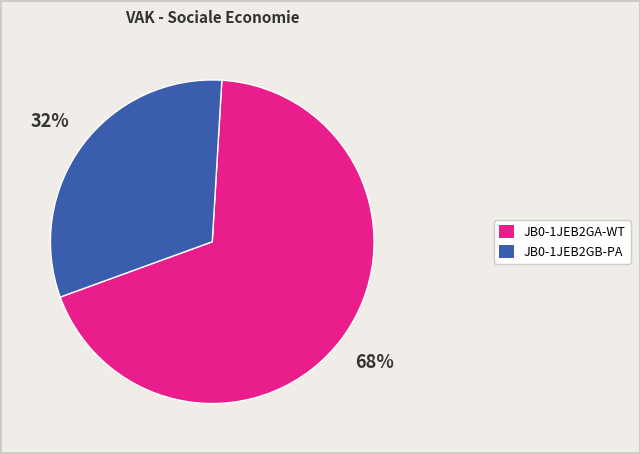

Count the number of slices in the pie.

2